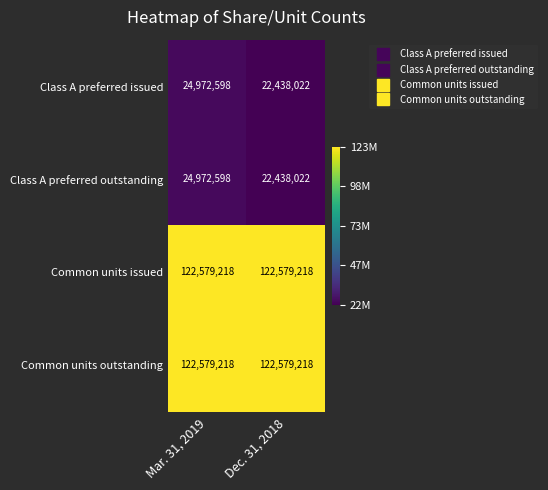

What is the total value across all series at Dec. 31, 2018?

290034480